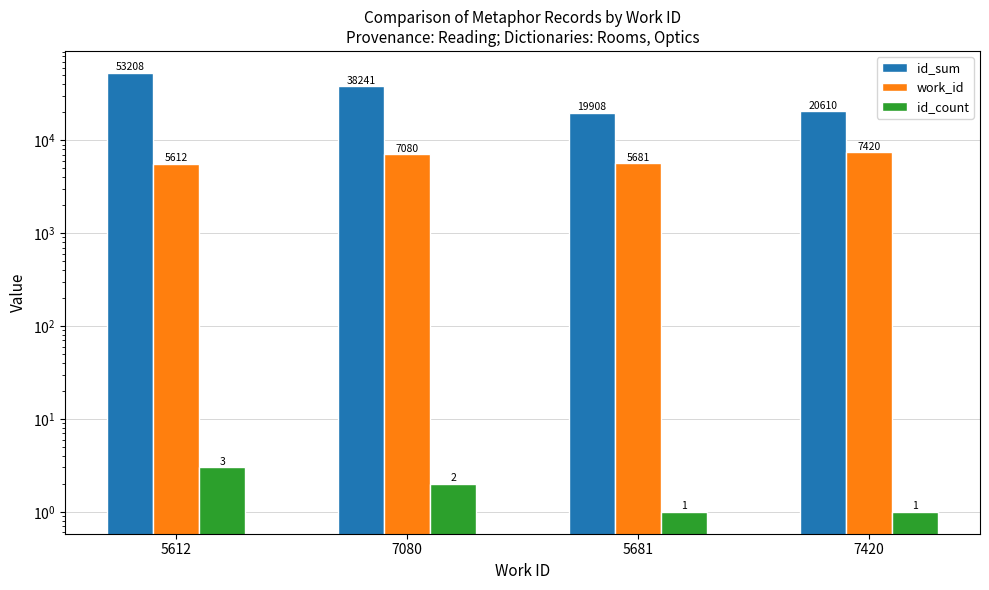

Which series has the largest total across all categories?

id_sum